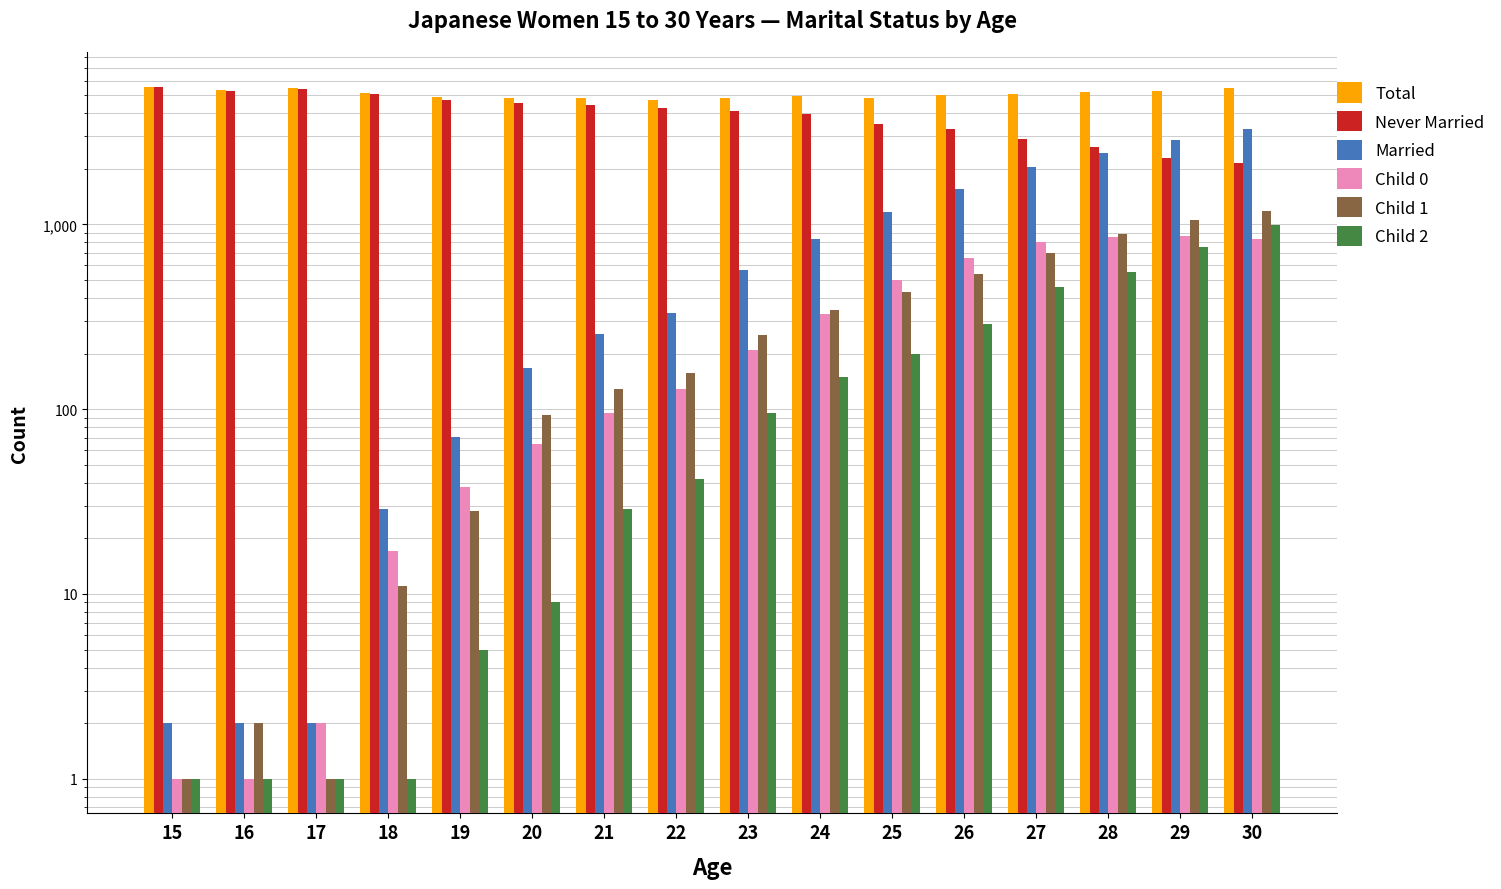

At which category is the sum across all series the highest?

30